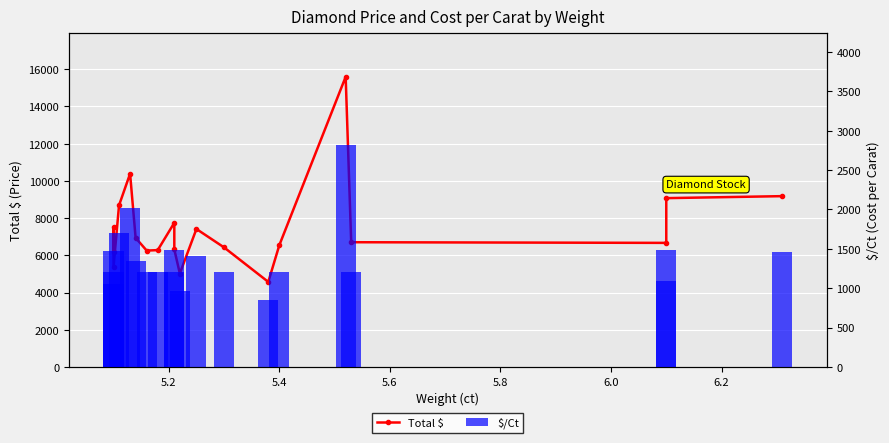

How many categories are shown in the chart?

20